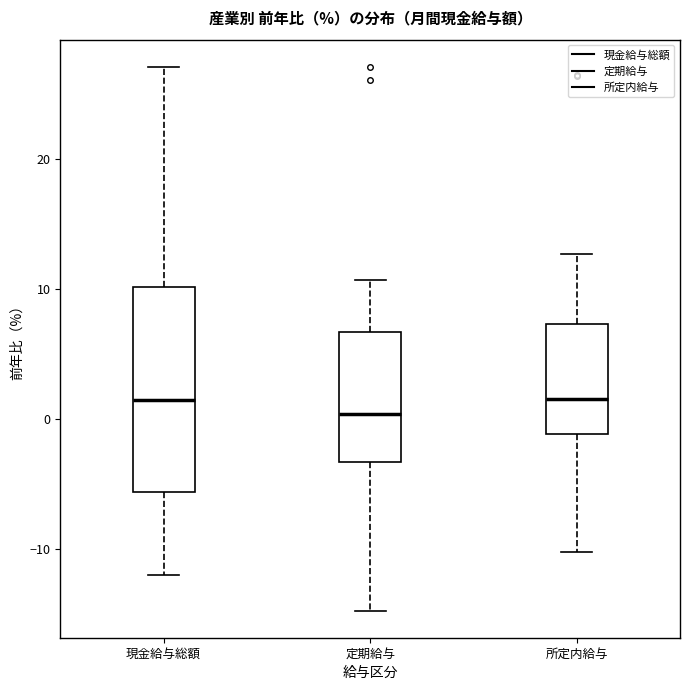

Where does the median line of the box for 所定内給与 sit on the y-axis? The values are not printed on the chart, so give them approximately, as read against the axis.

2